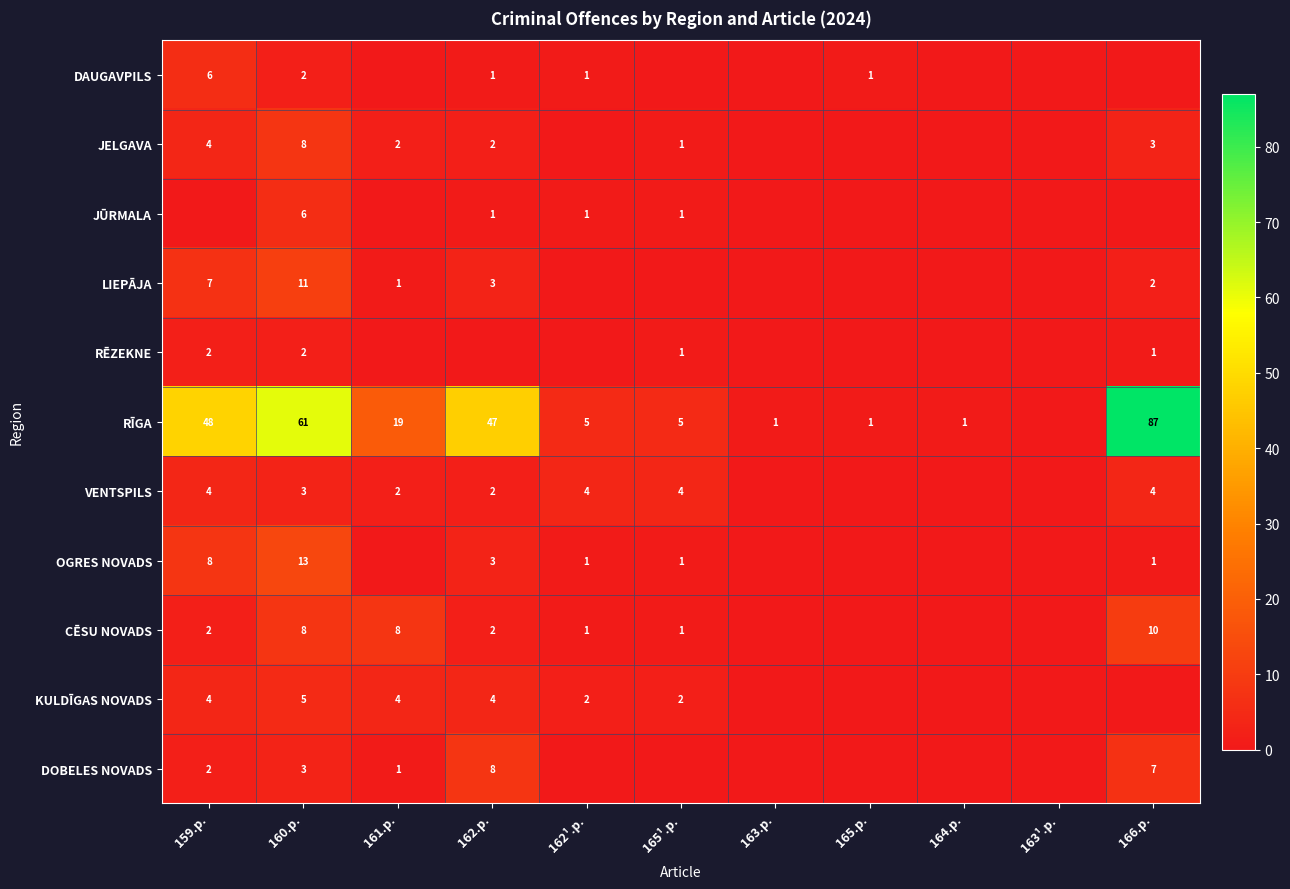

The value of CĒSU NOVADS at 166.p. is 10. True or false?

True